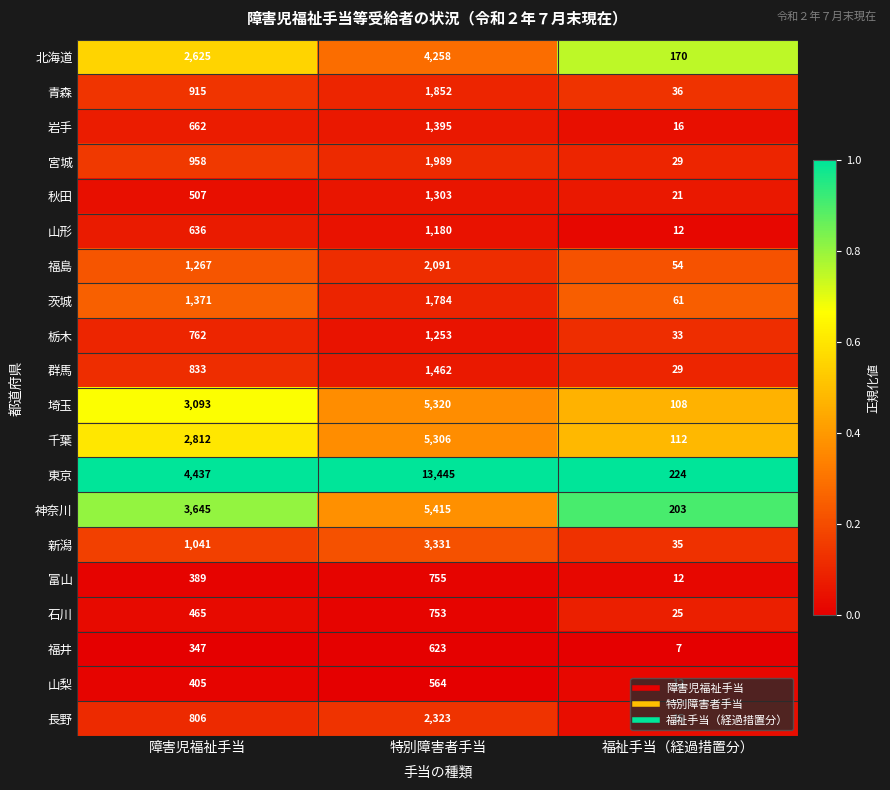

What is the sum of all 岩手 values?

2073